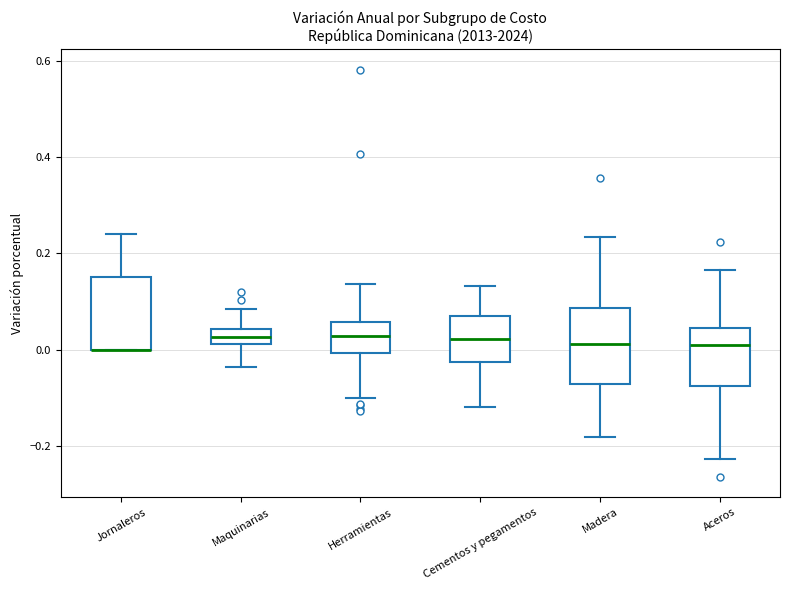

Where is the upper edge of the box for Herramientas on the y-axis? The values are not printed on the chart, so give them approximately, as read against the axis.

0.06